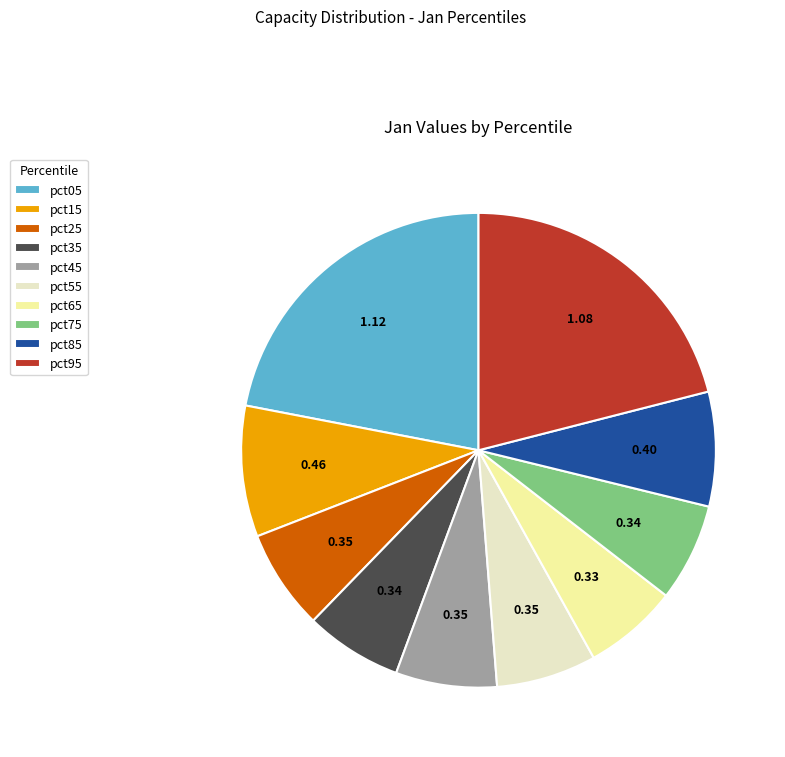

What is the ratio of the value at pct15 to the value at pct05?

0.4